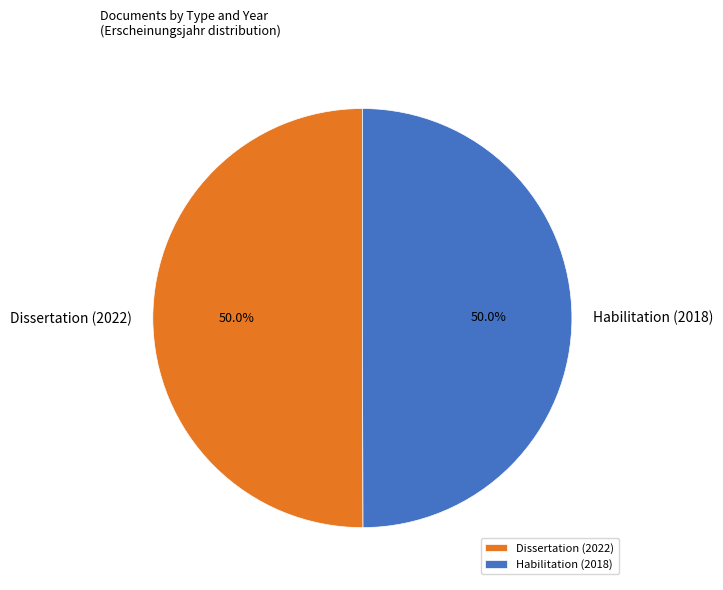

What percentage is NOT represented by Dissertation (2022)?

50.0%